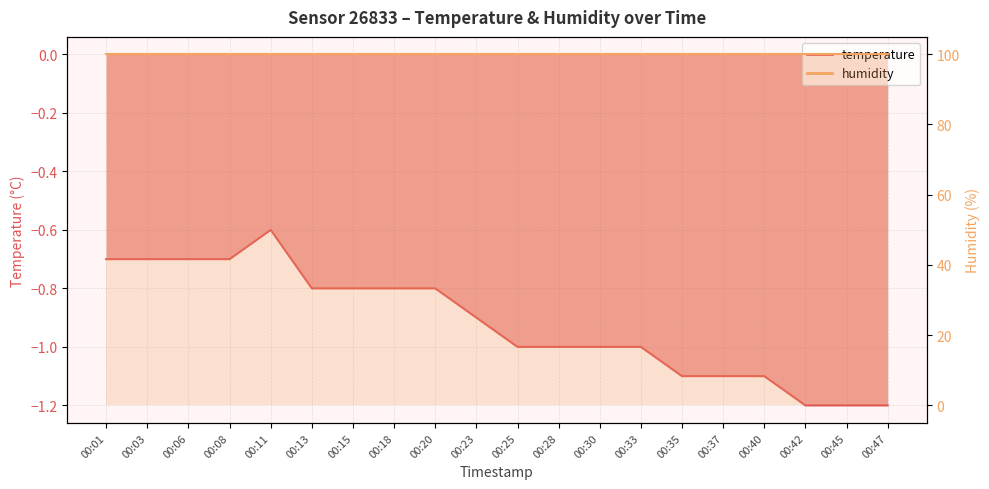

What is the change in value from 00:25 to 00:47?

-0.2